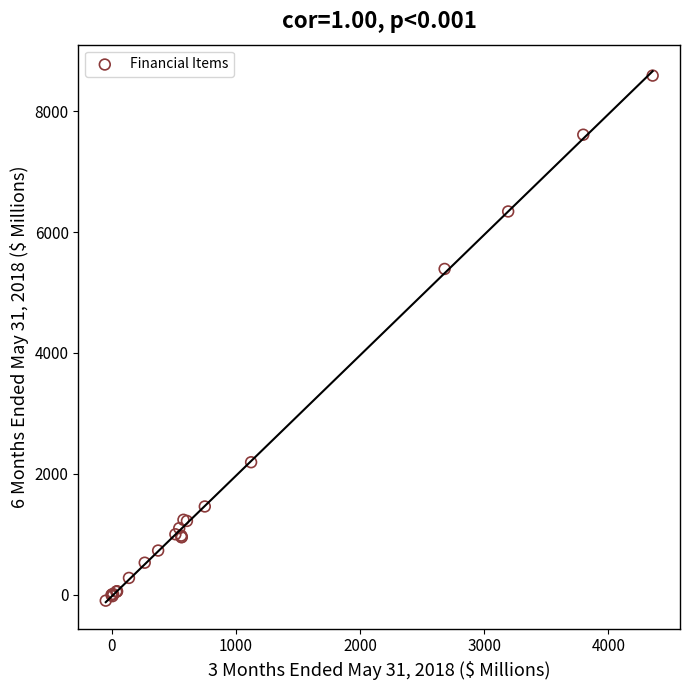

What Y value in the scatter plot is closest to 4245?

5390